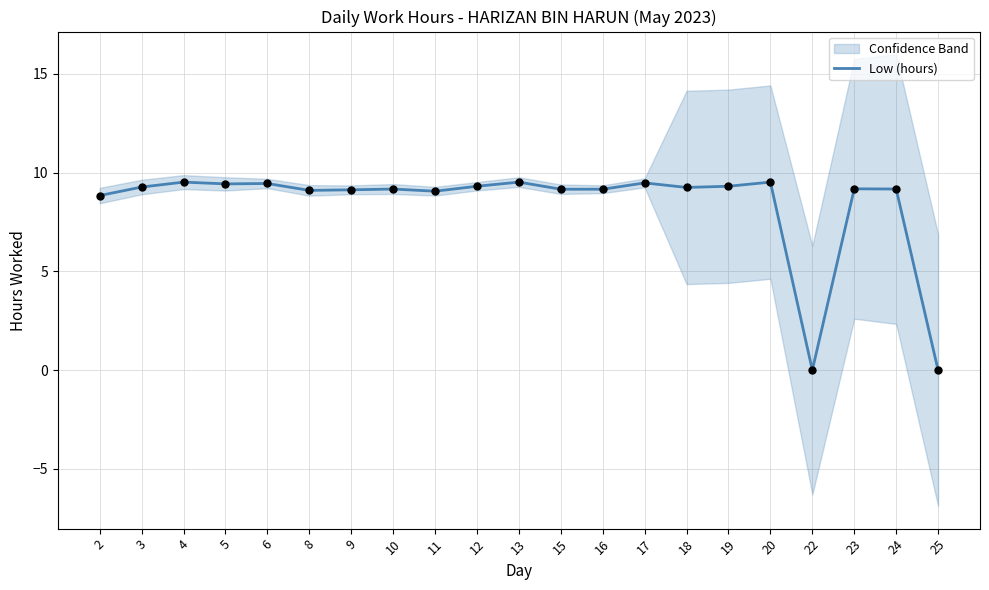

What is the change in value from 5 to 20?

+0.1